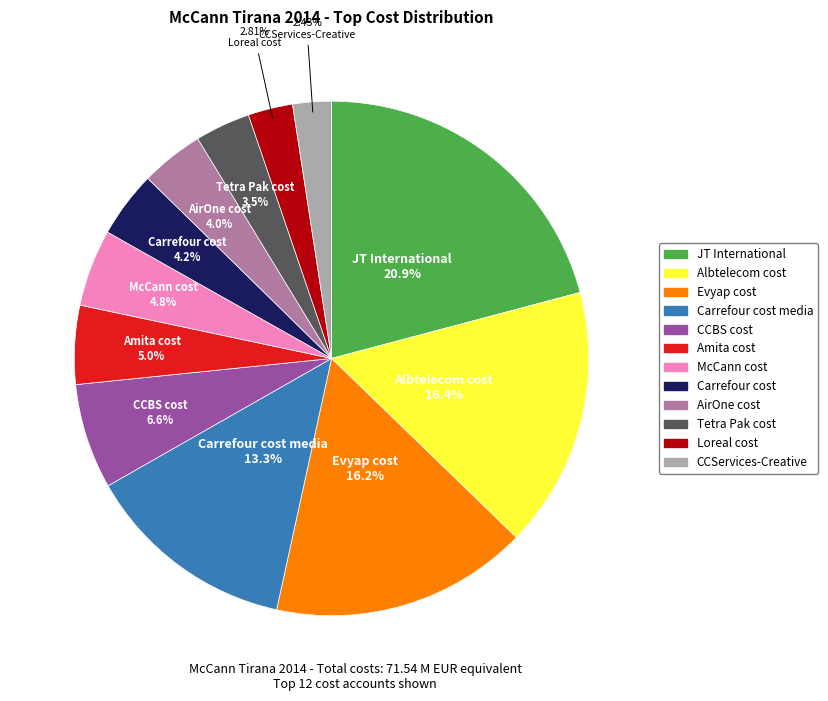

What is the total percentage of Carrefour cost media and Amita cost?

18.3%